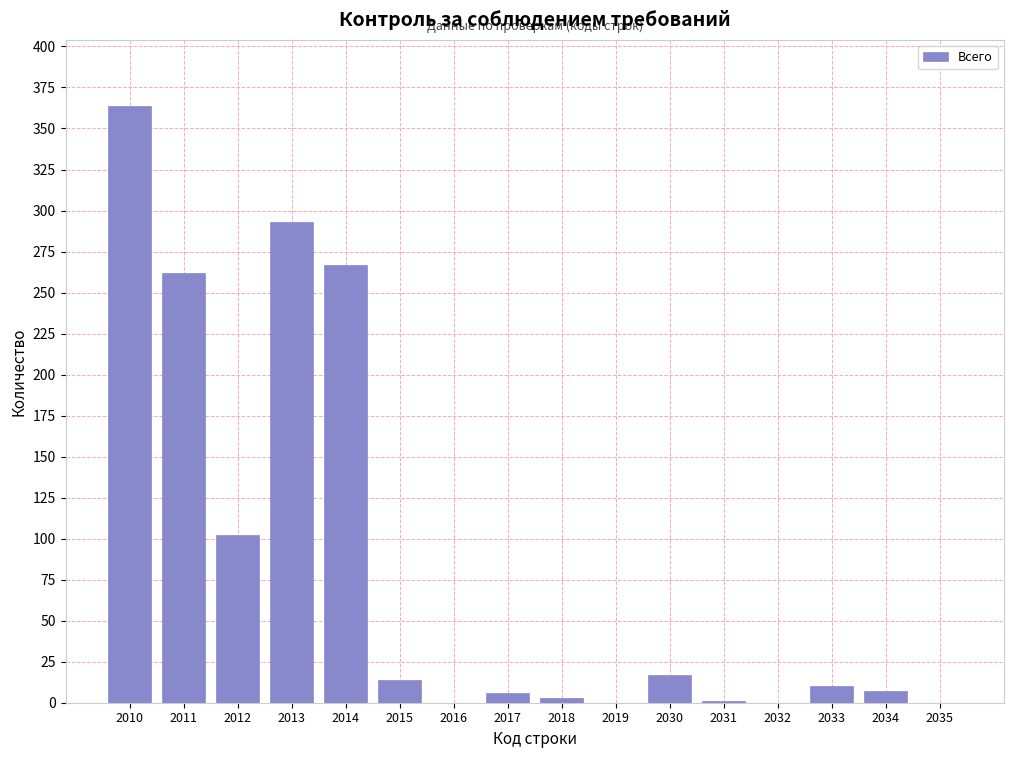

At which category does the chart reach its peak across all series?

2010